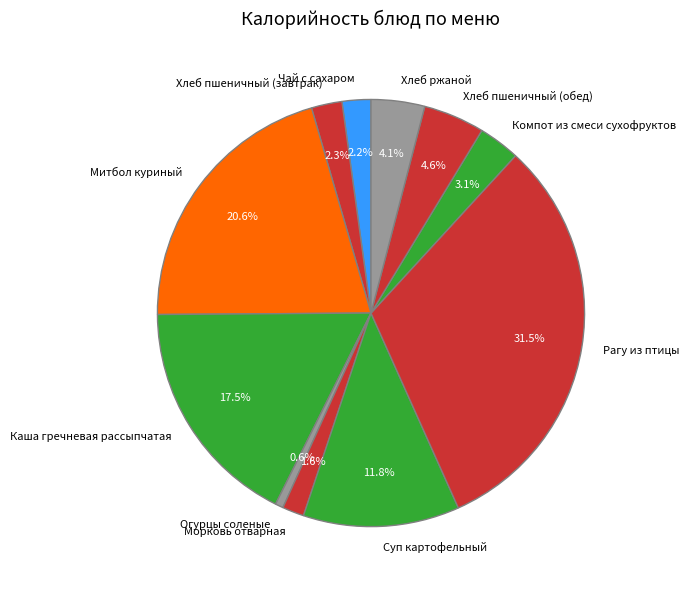

What is the ratio of the value at Хлеб пшеничный (завтрак) to the value at Компот из смеси сухофруктов?

0.7